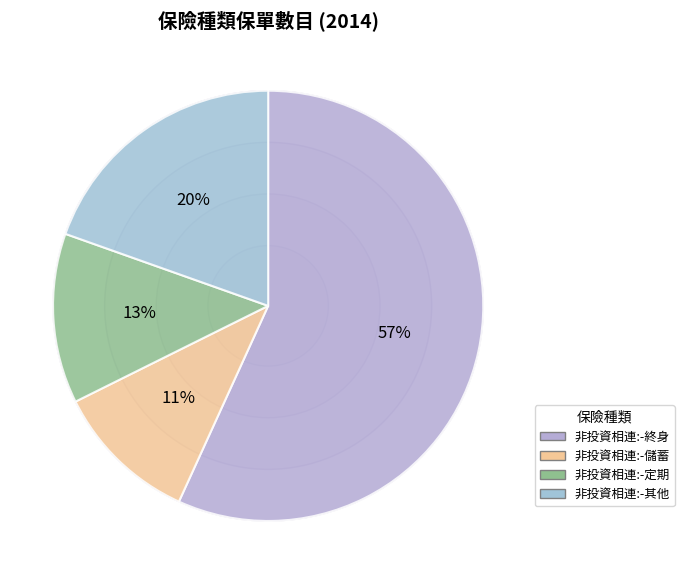

Rank the categories by value from lowest to highest.

非投資相連:-儲蓄, 非投資相連:-定期, 非投資相連:-其他, 非投資相連:-終身